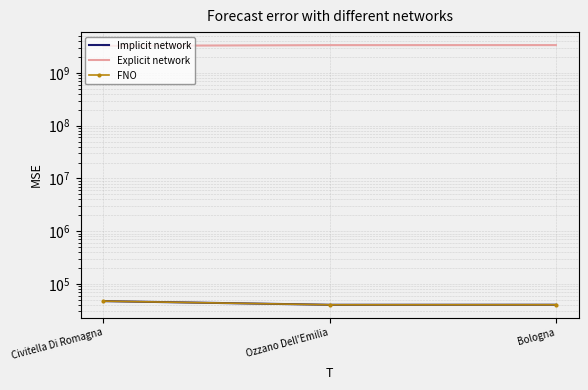

Reading left to right, transcribe all the data shown in this chart.

Implicit network: 47012	40064	40123
Explicit network: 3281507253	3386078260	3391505749
FNO: 47012	40064	40123